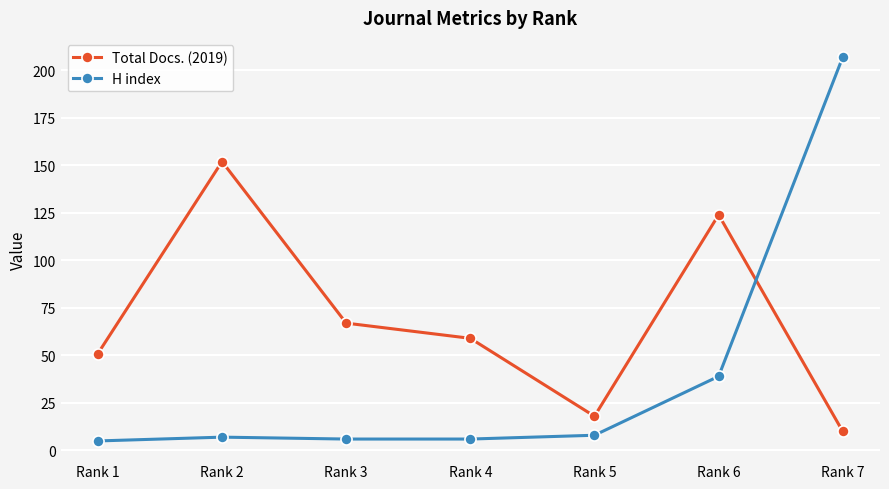

What is the spread (max minus min) of values at Rank 2?

145